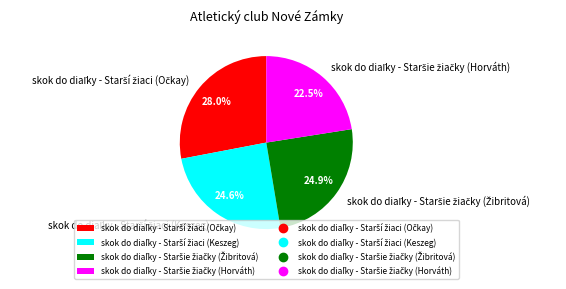

Is there a majority slice in this chart?

No